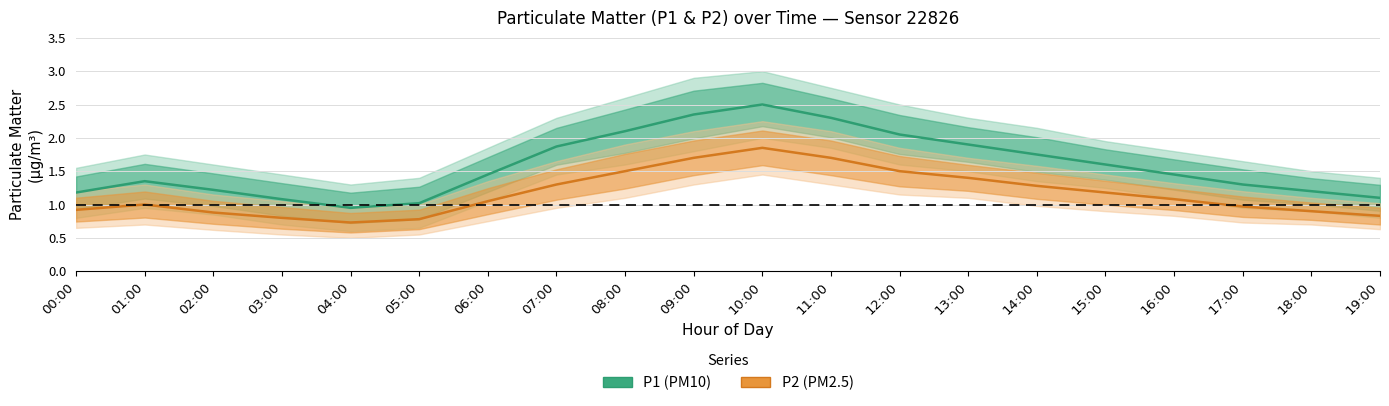

How many interior local peaks does the P2 (PM2.5) series have?

2